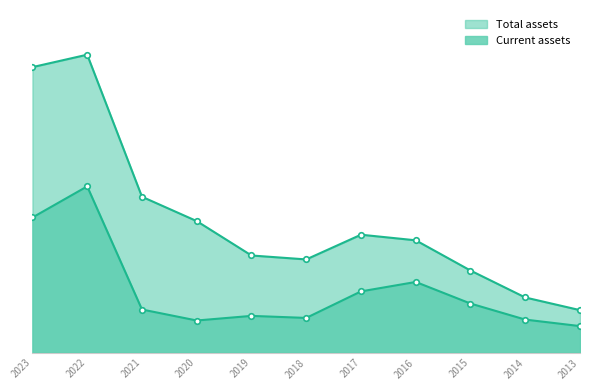

List the series in order of their peak value, highest first.

Total assets, Current assets